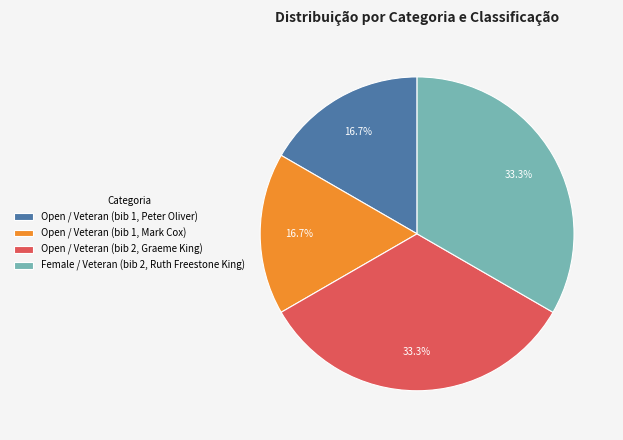

Count the number of slices in the pie.

4